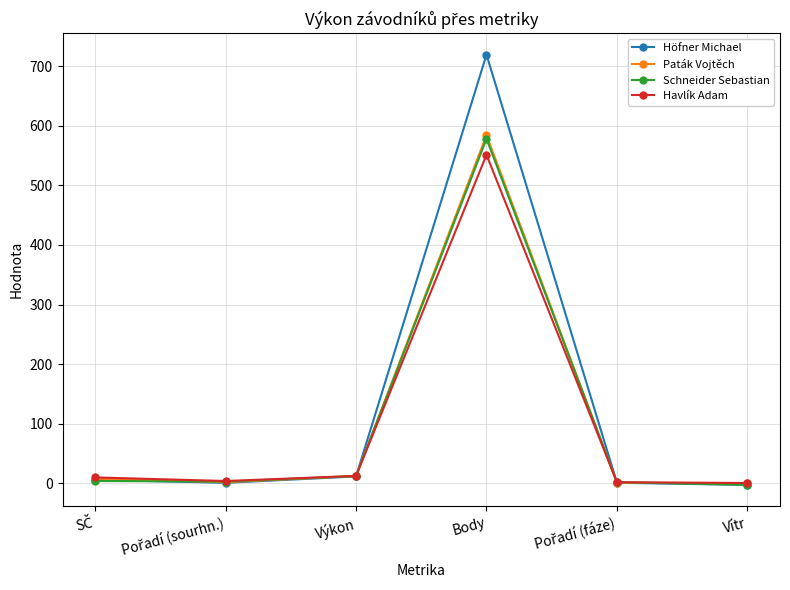

What is the minimum value for Schneider Sebastian?

-2.5